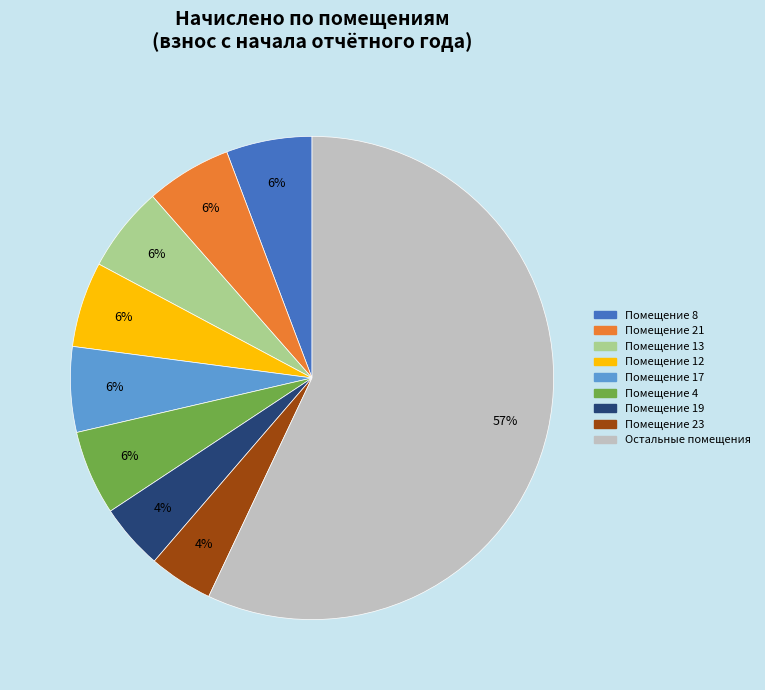

Is there a majority slice in this chart?

Yes